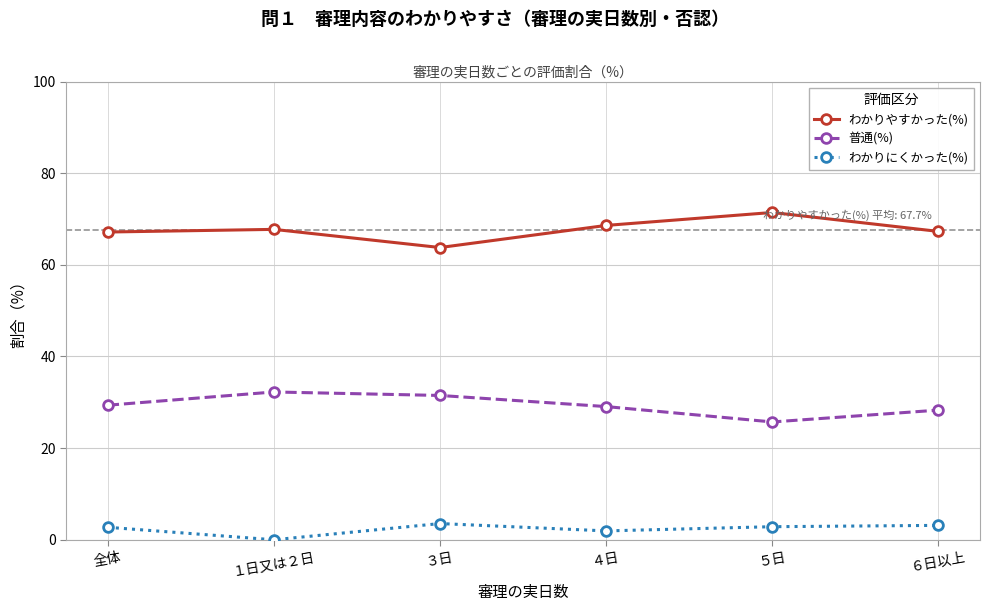

True or false: 普通(%) and わかりやすかった(%) cross at least once.

False